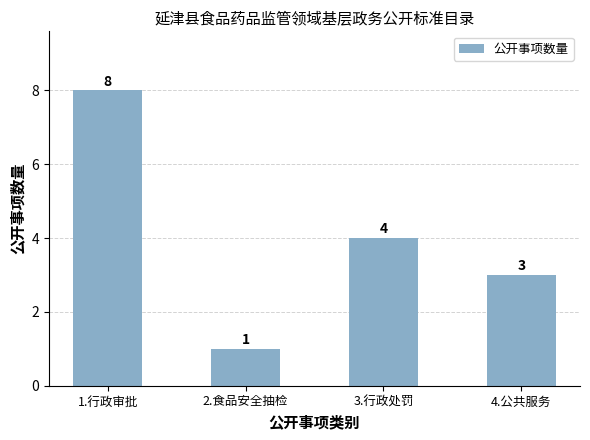

Reading left to right, list all the values displayed in this chart.

1.行政审批=8	2.食品安全抽检=1	3.行政处罚=4	4.公共服务=3